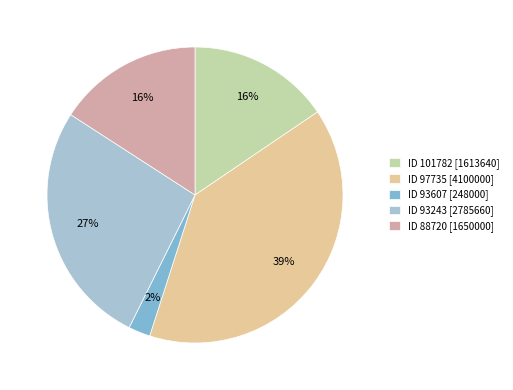

True or false: ID 93607 [248000] accounts for 8% of the total.

False